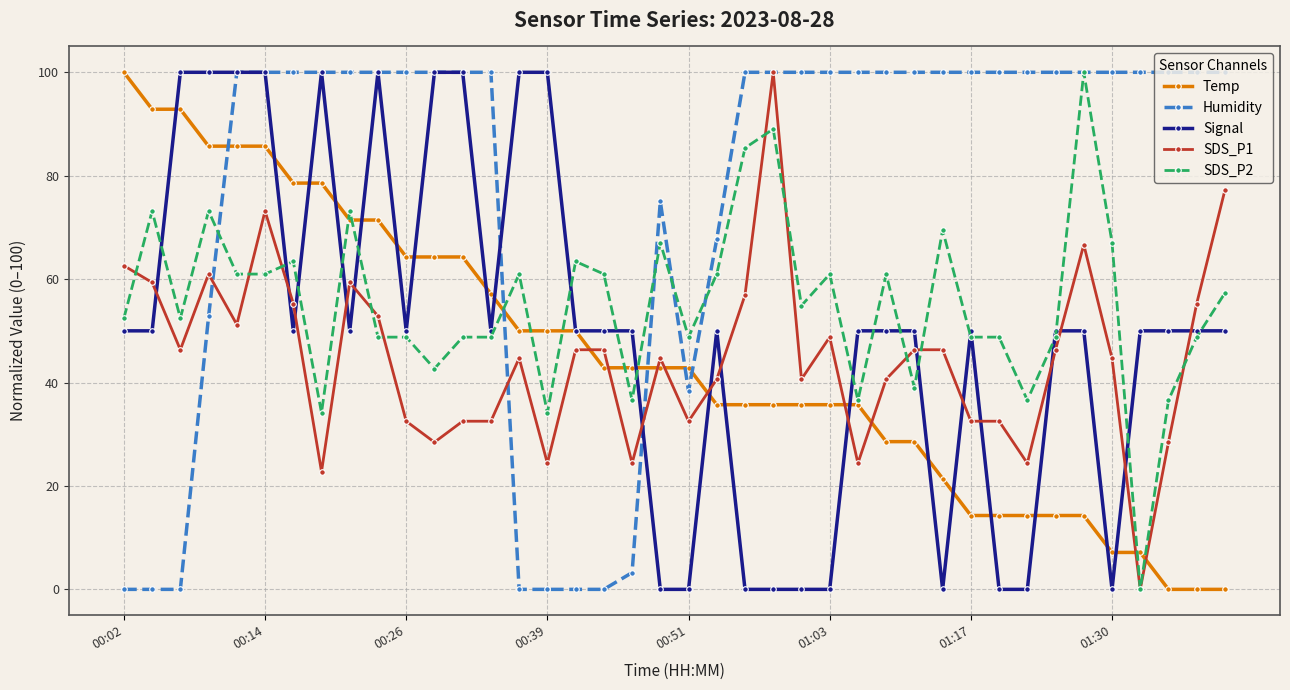

True or false: Humidity and Temp intersect in this chart.

True